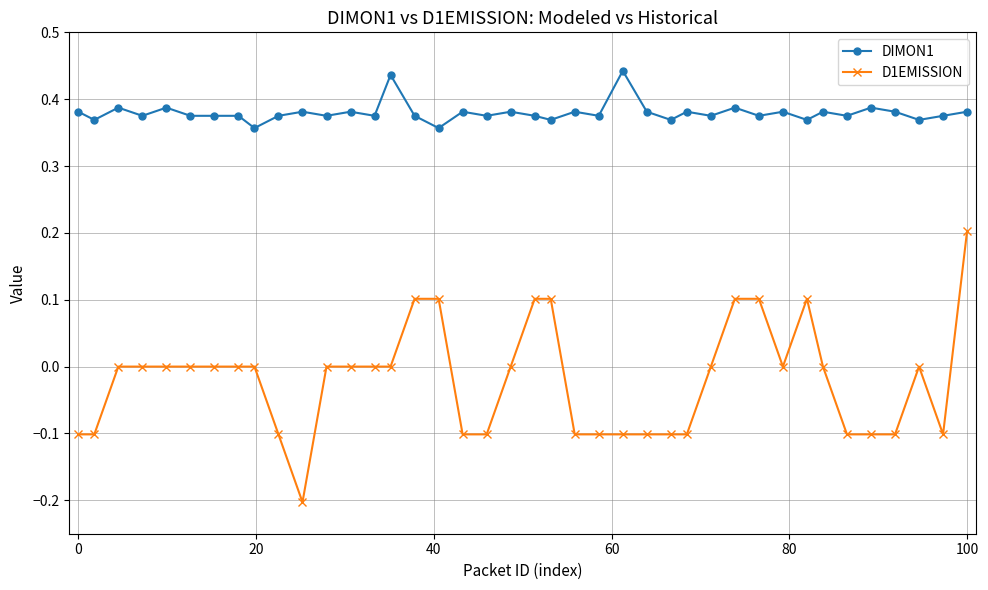

What is the sum of all DIMON1 values?

15.2